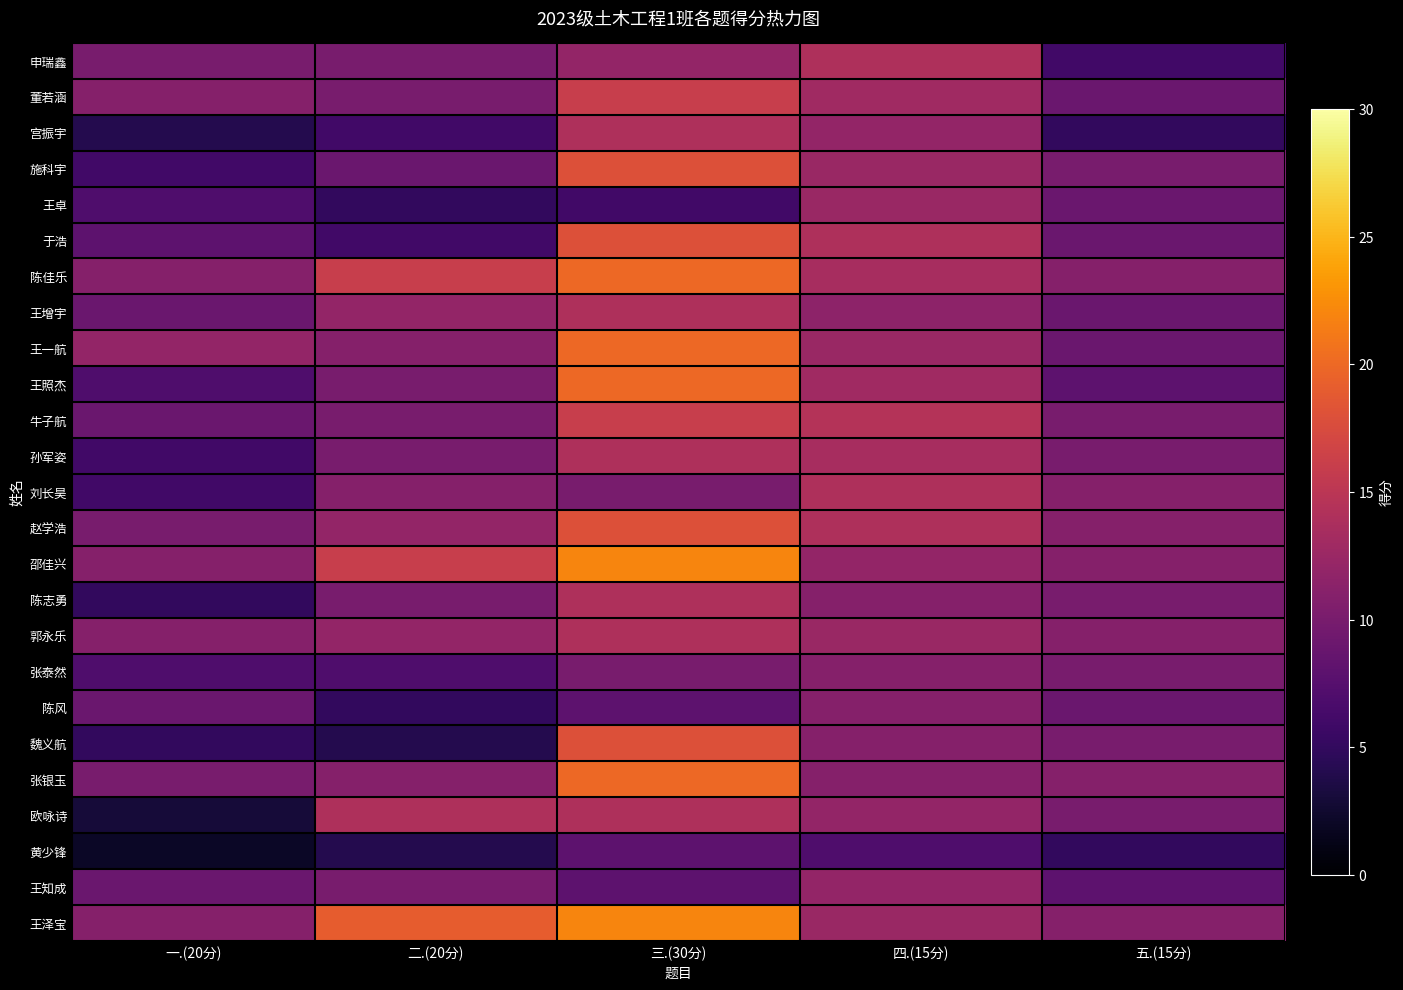

At how many categories does at least one series exceed 18?

2